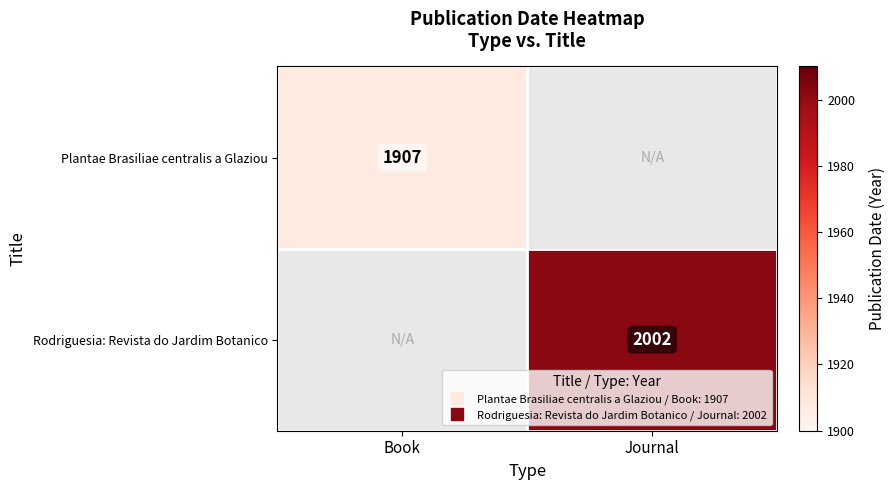

What is the approximate value of Rodriguesia: Revista do Jardim Botanico at Journal?

2002.0